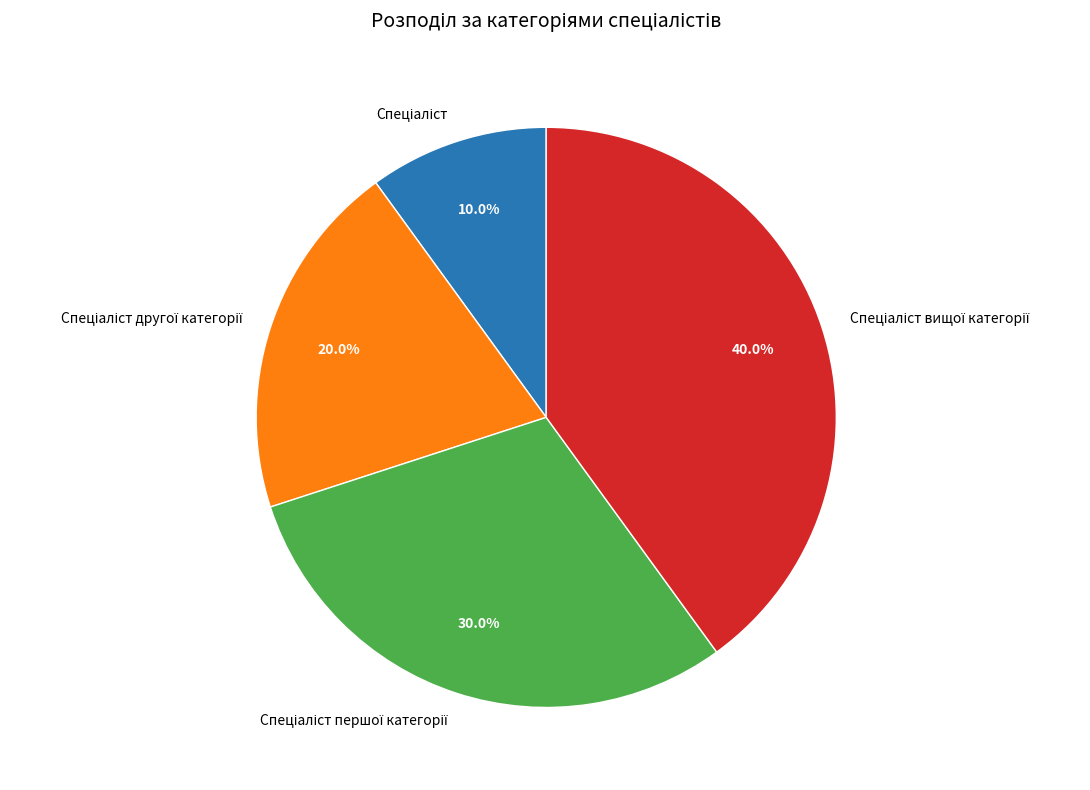

Is there a majority slice in this chart?

No